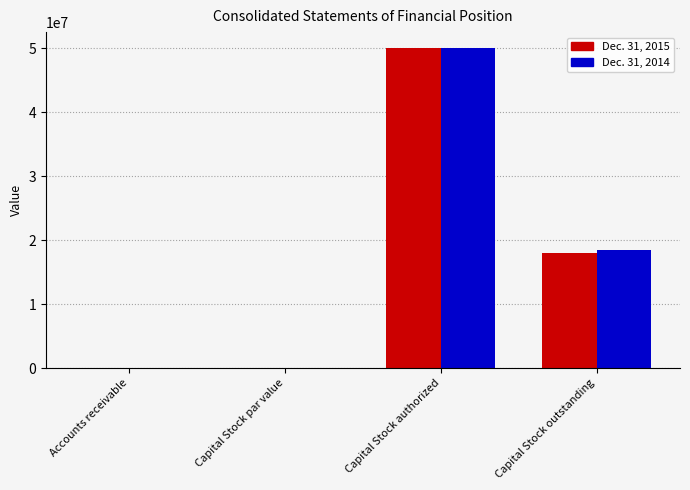

The Dec. 31, 2015 series shows 3900491 at Capital Stock outstanding. True or false?

False